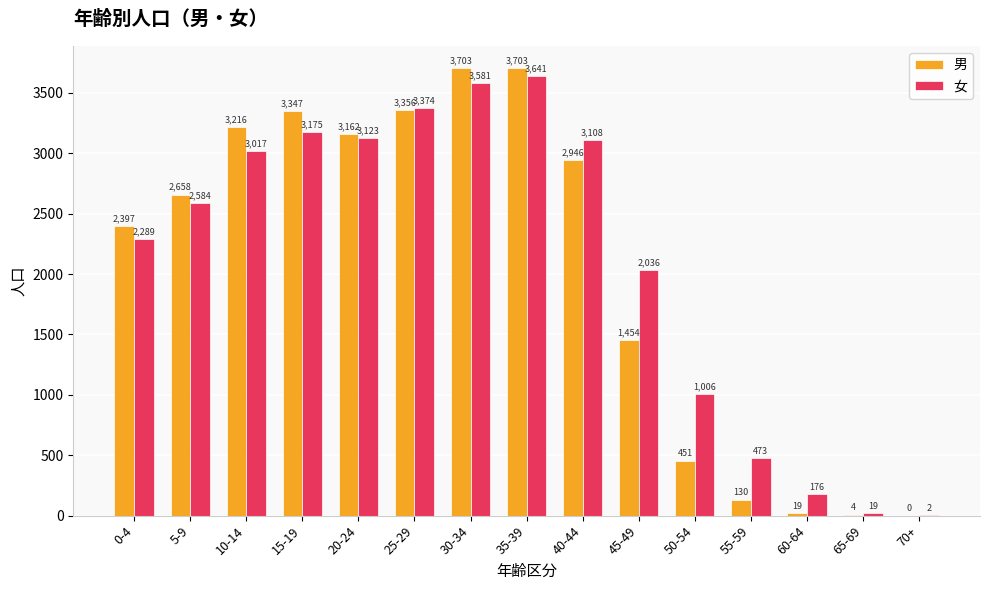

Is it true that 女 equals 558 at 0-4?

False